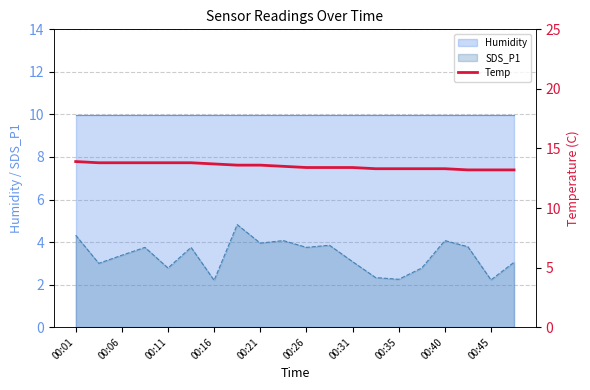

How many lines are shown in the chart?

1